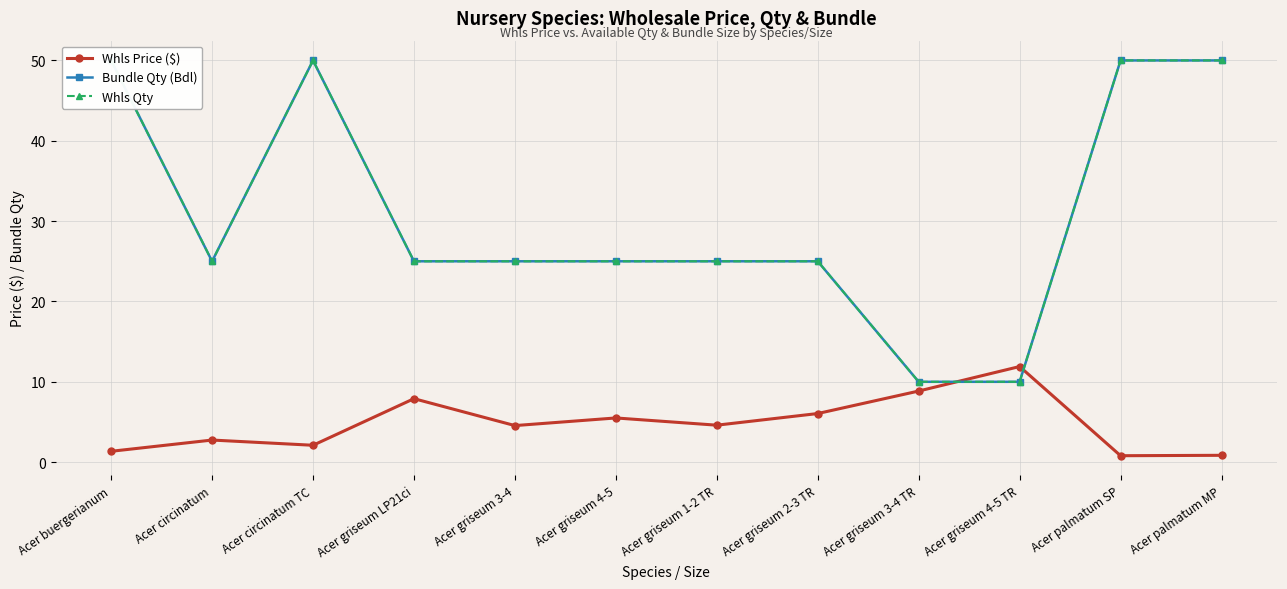

At Acer palmatum MP, list the series in order from smallest to largest.

Whls Price ($), Bundle Qty (Bdl), Whls Qty